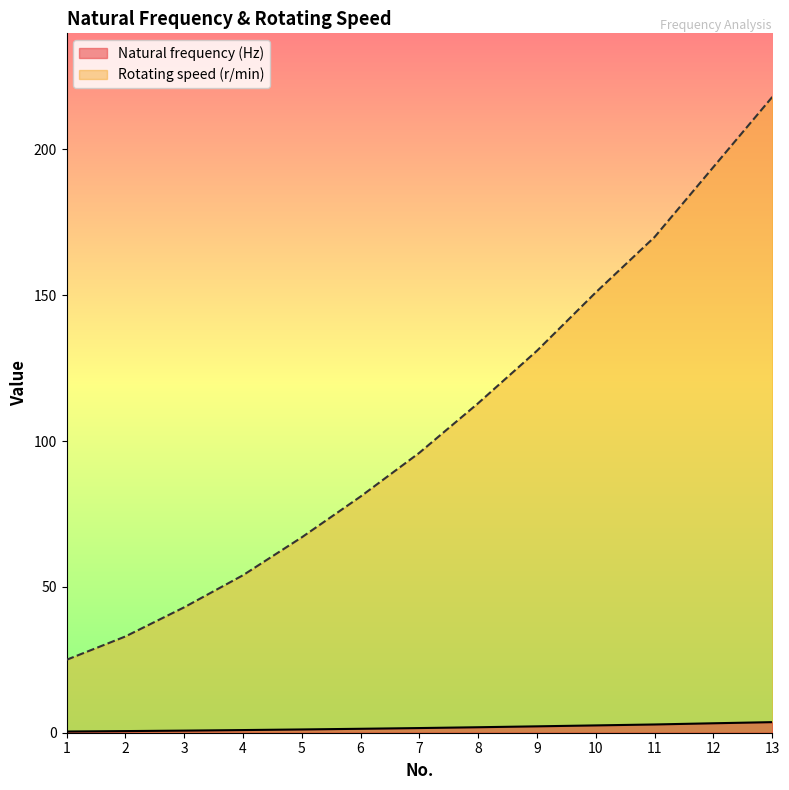

List the series in order of their overall mean, lowest first.

Natural frequency (Hz), Rotating speed (r/min)